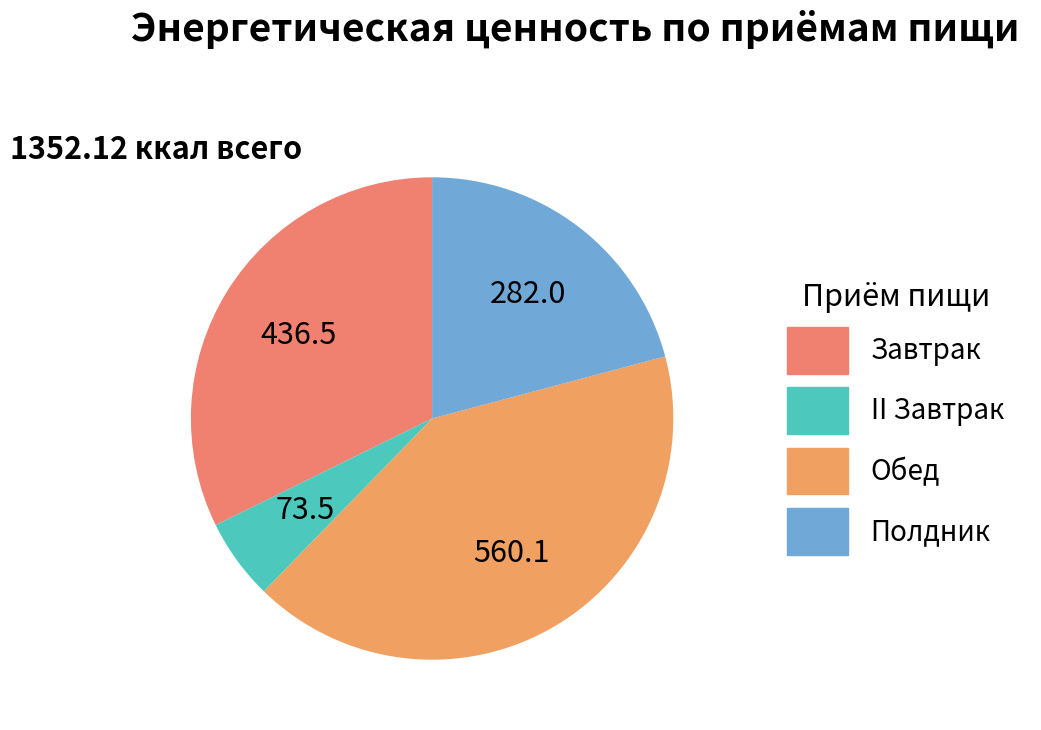

To the nearest percent, what percentage of the pie is Полдник?

21%